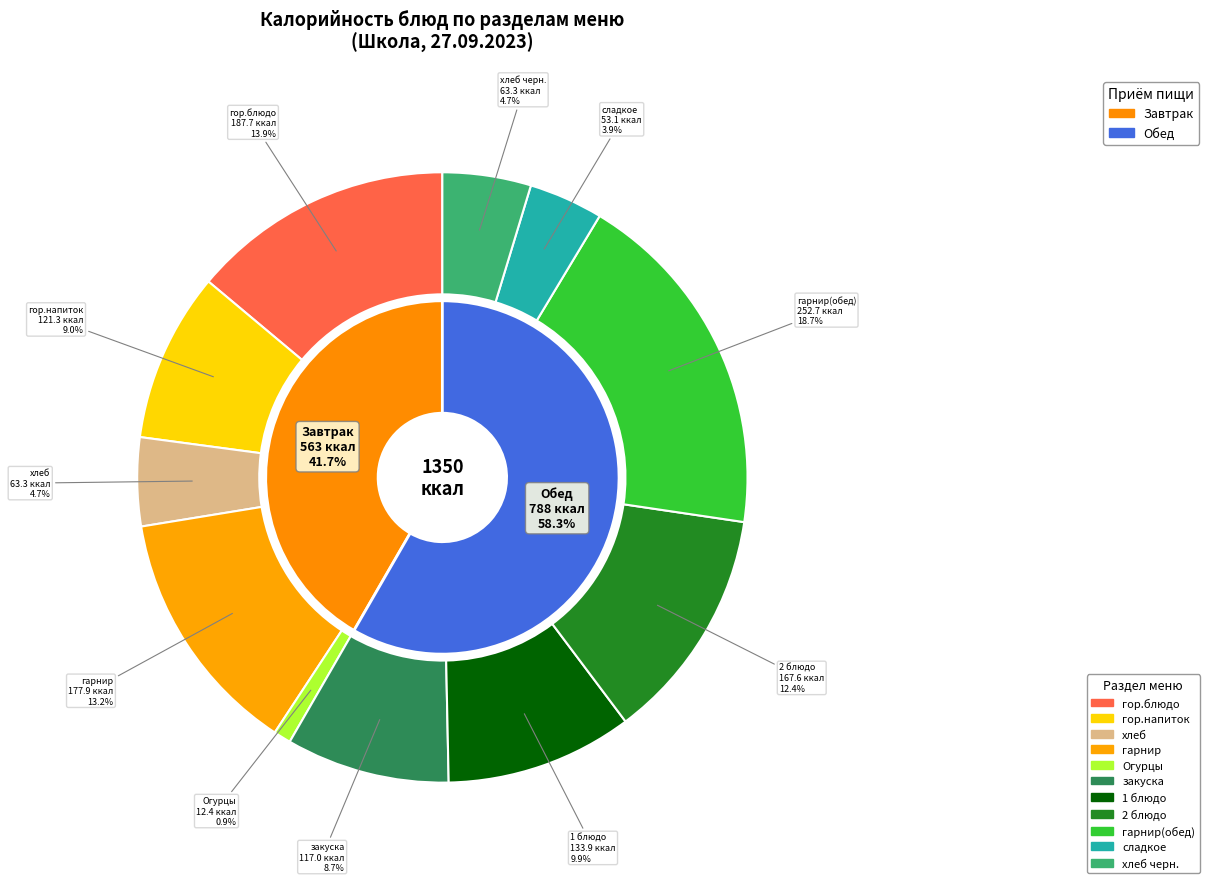

The 2 блюдо slice represents 19% of the pie. True or false?

False